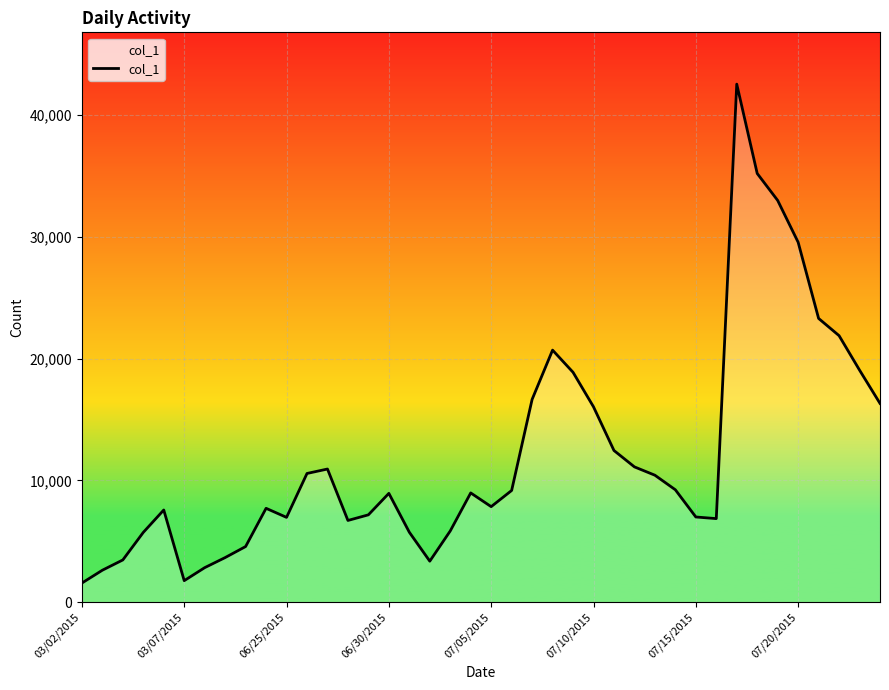

What is the minimum value shown in the chart?

1571